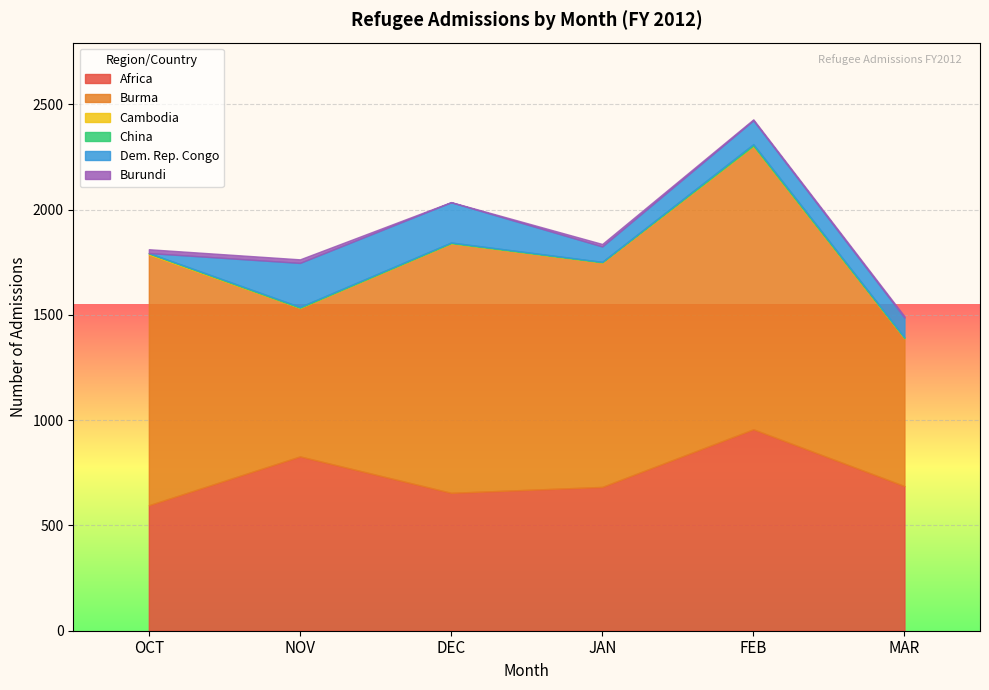

What is the minimum value for Africa?

596